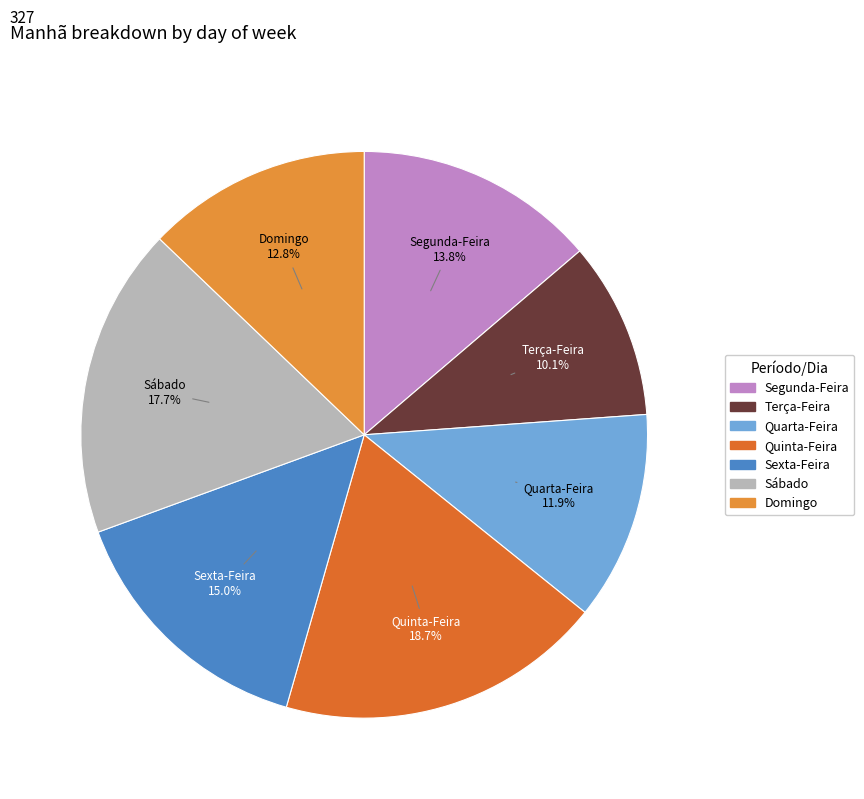

Does Quarta-Feira account for over 50% of the chart?

No